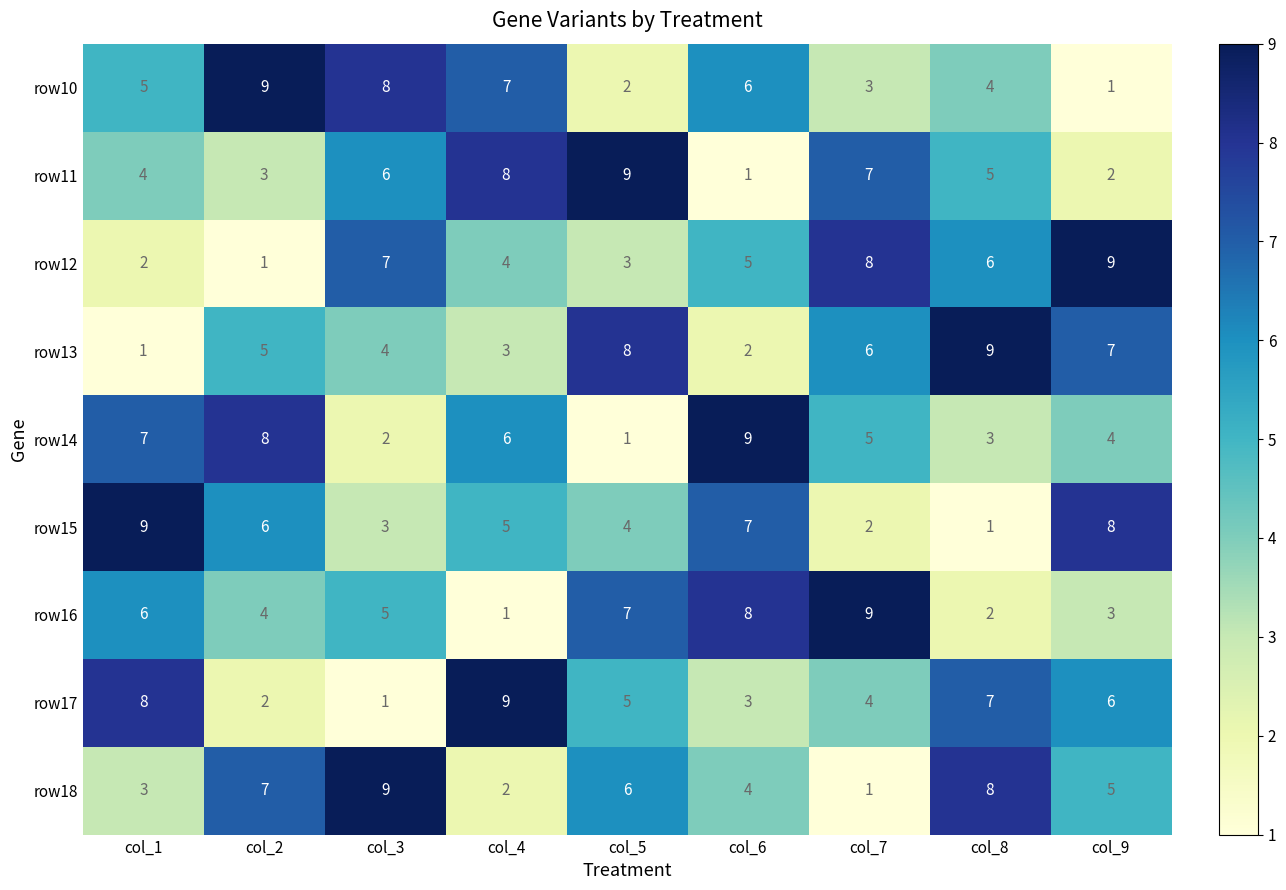

Where does the row14 series first go above 5?

col_1